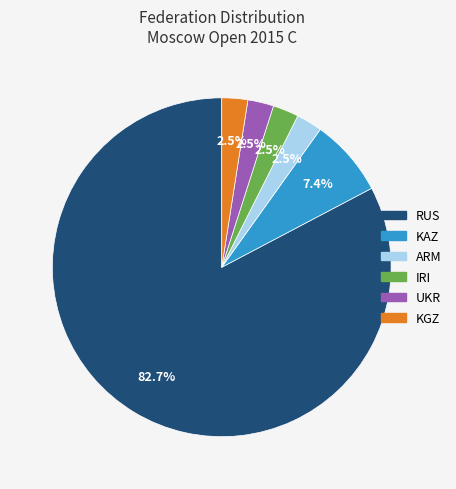

The UKR slice represents 11% of the pie. True or false?

False